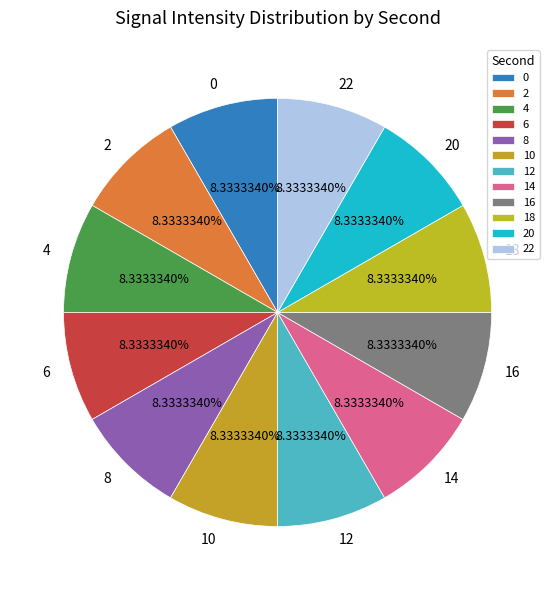

How many slices are in this pie chart?

12